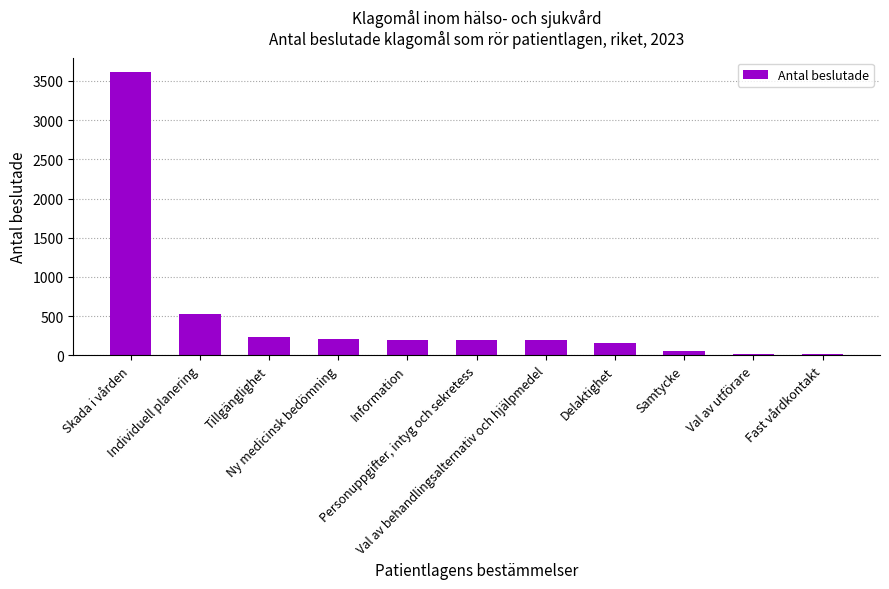

What is the sum of all values?

5441